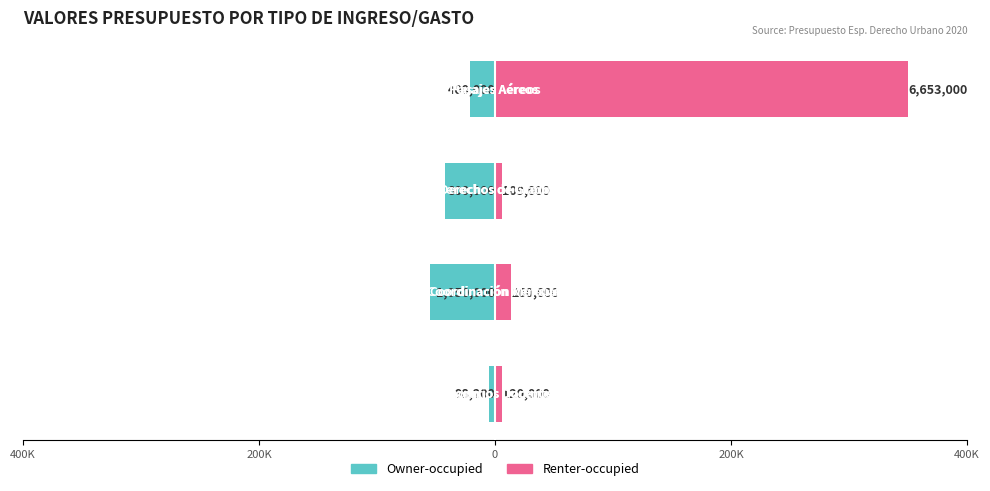

What is the difference between the maximum and minimum values in the Owner-occupied series?

50.1